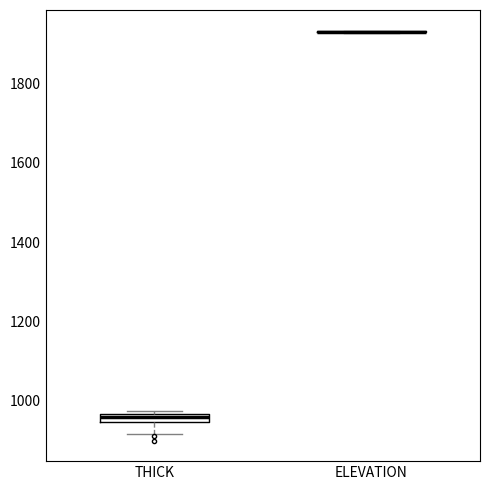

Where is the lower edge of the box for THICK on the y-axis? The values are not printed on the chart, so give them approximately, as read against the axis.

940